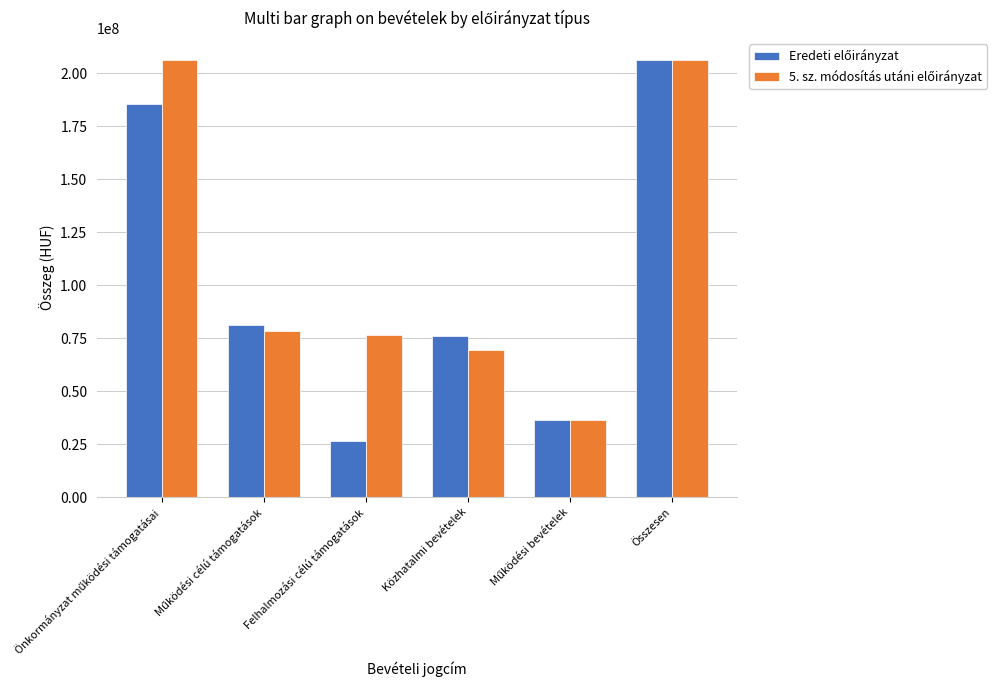

At which category is the sum across all series the highest?

Összesen